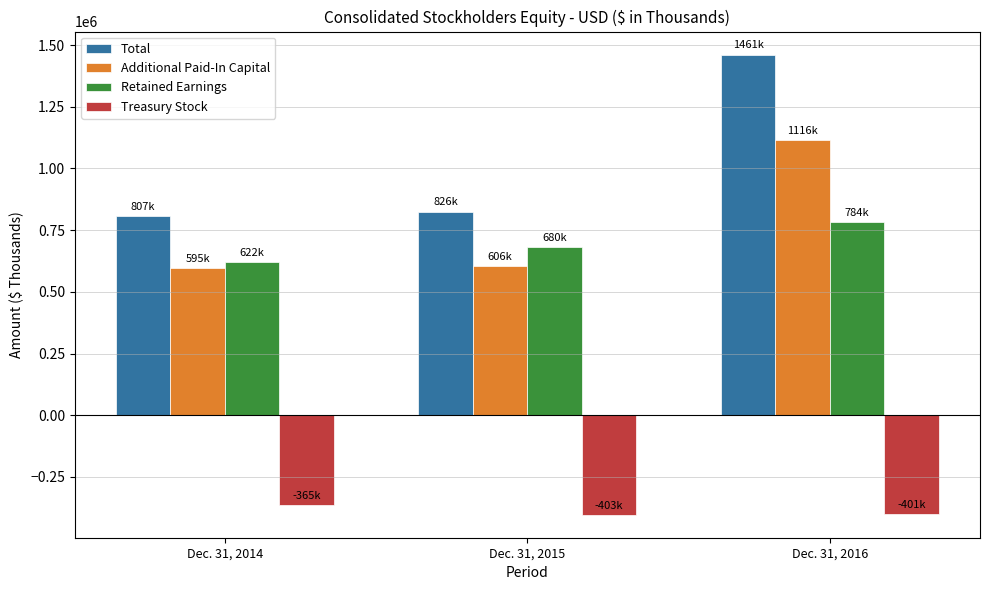

What is the value of the Treasury Stock bar at the 3rd from the left?

-401026